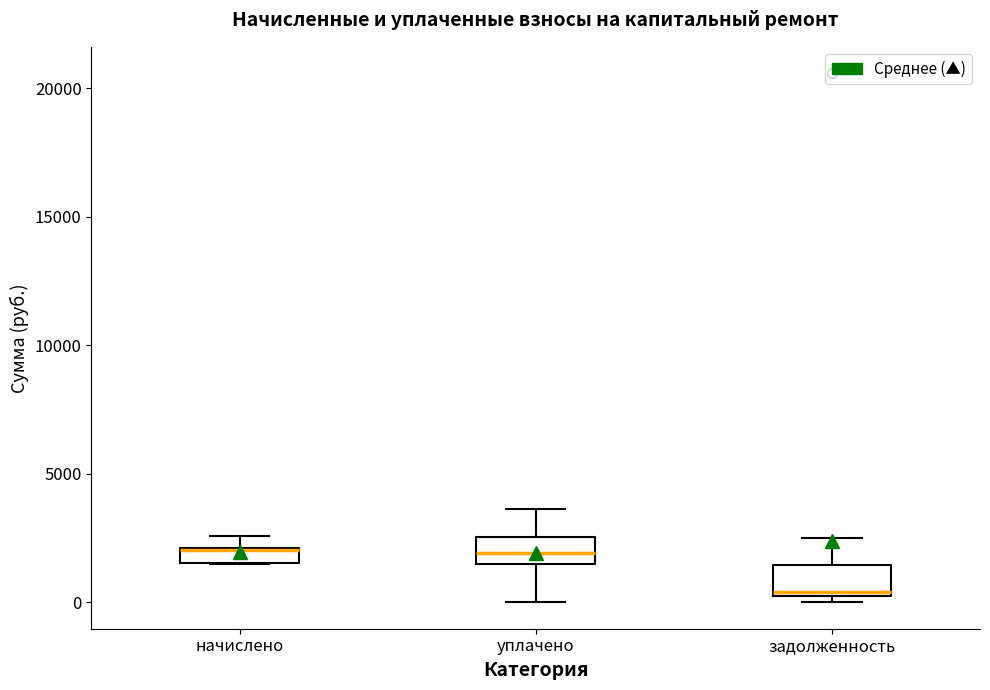

Where does the lower whisker of the box for уплачено end on the y-axis? The values are not printed on the chart, so give them approximately, as read against the axis.

0